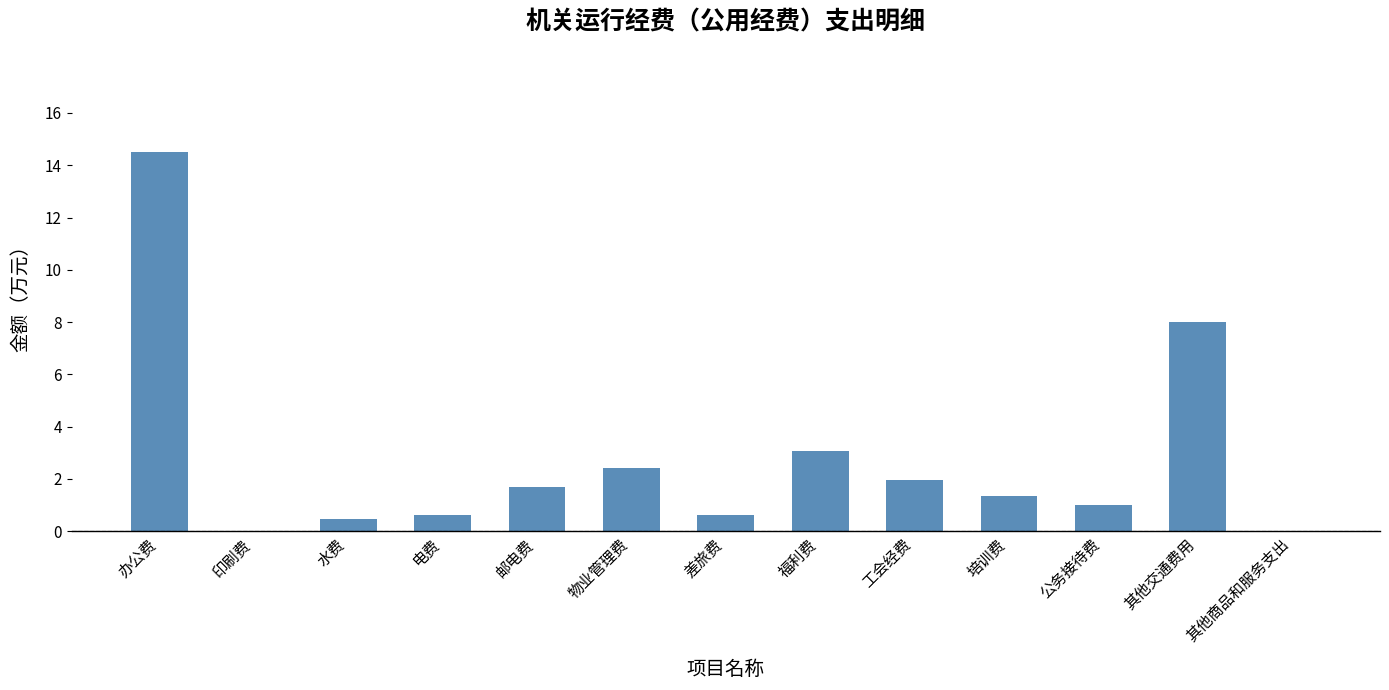

What is the change in value from 办公费 to 福利费?

-11.4